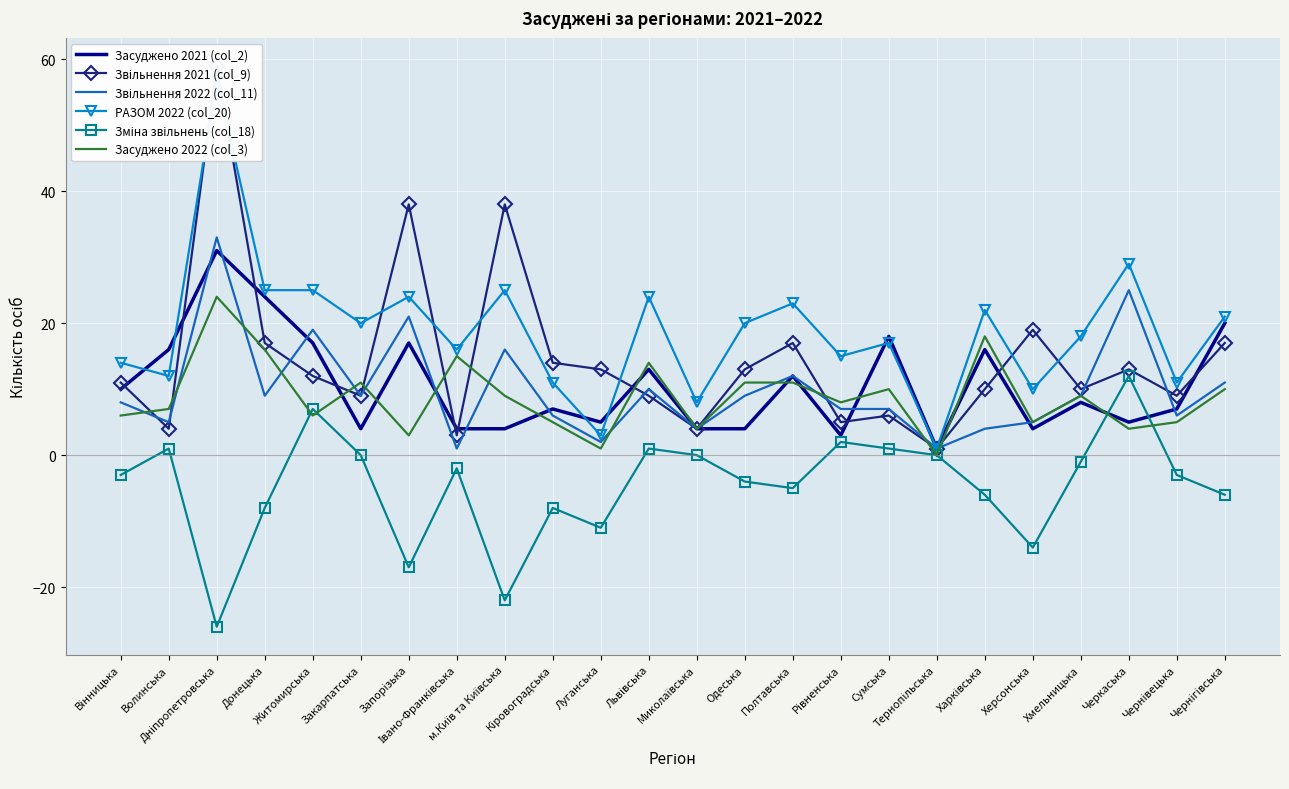

Where is the first local minimum for Звільнення 2022 (col_11)?

Волинська